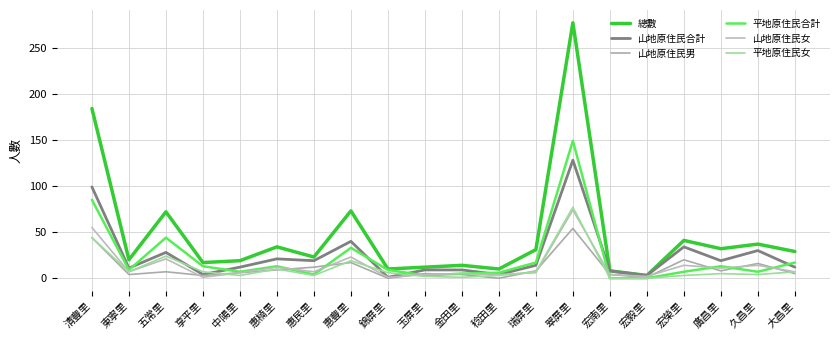

Where do 山地原住民男 and 山地原住民女 first cross each other?

五常里 and 享平里